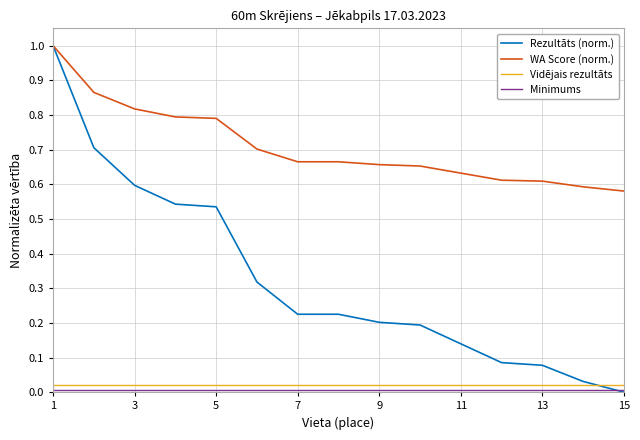

True or false: WA Score (norm.) and Vidējais rezultāts cross at least once.

False